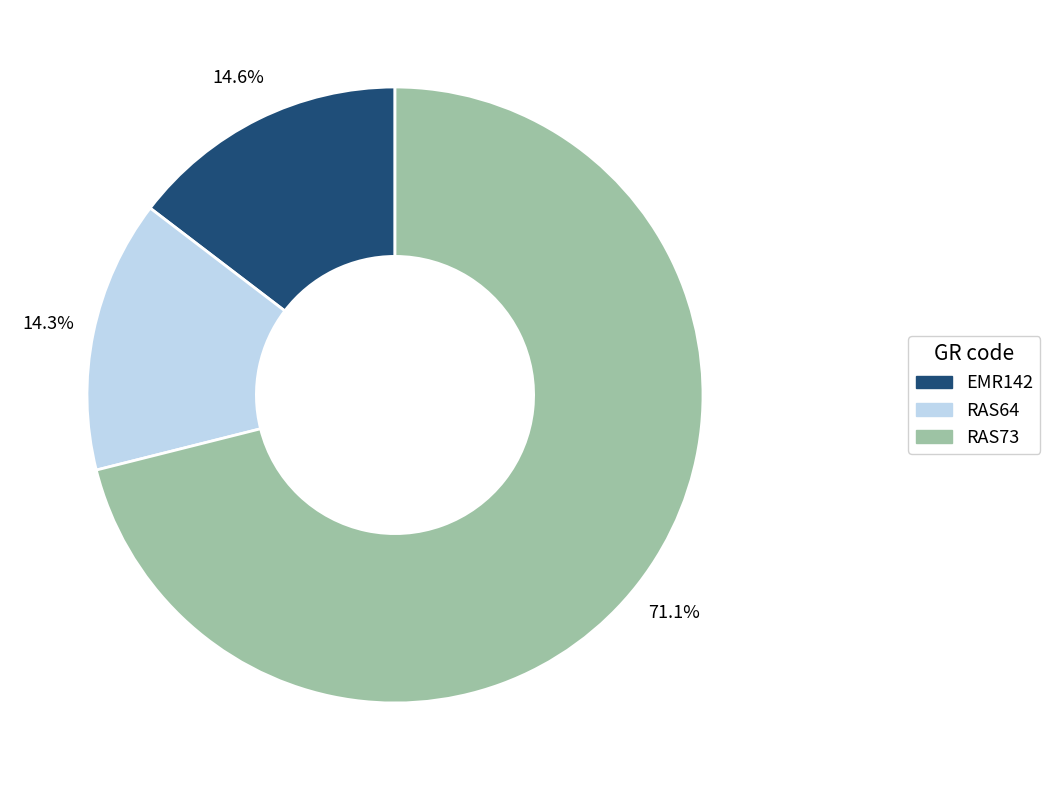

Does any single category account for the majority?

Yes